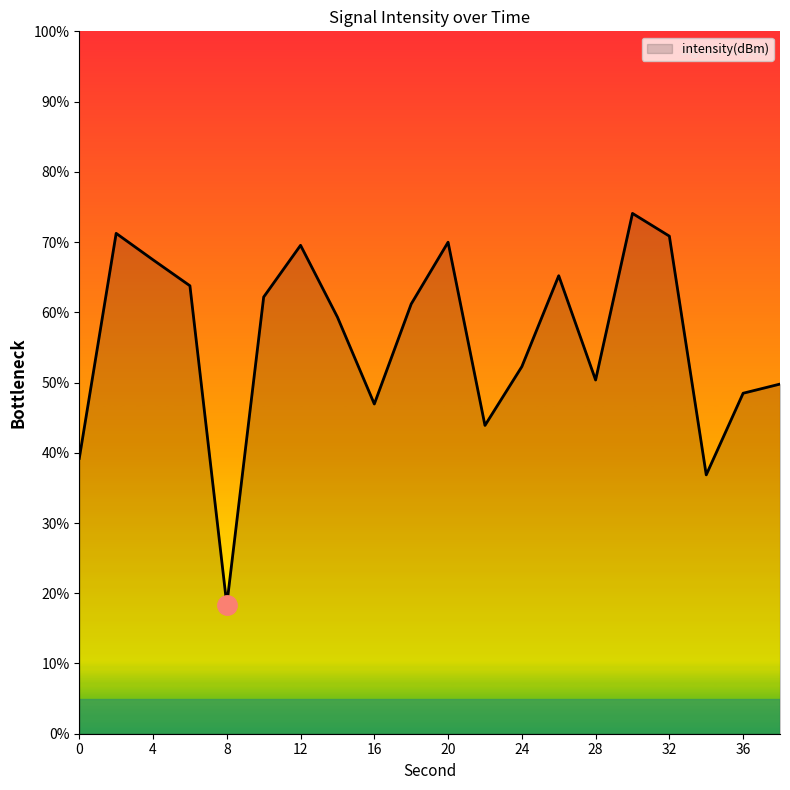

What is the smallest value displayed?

18.4